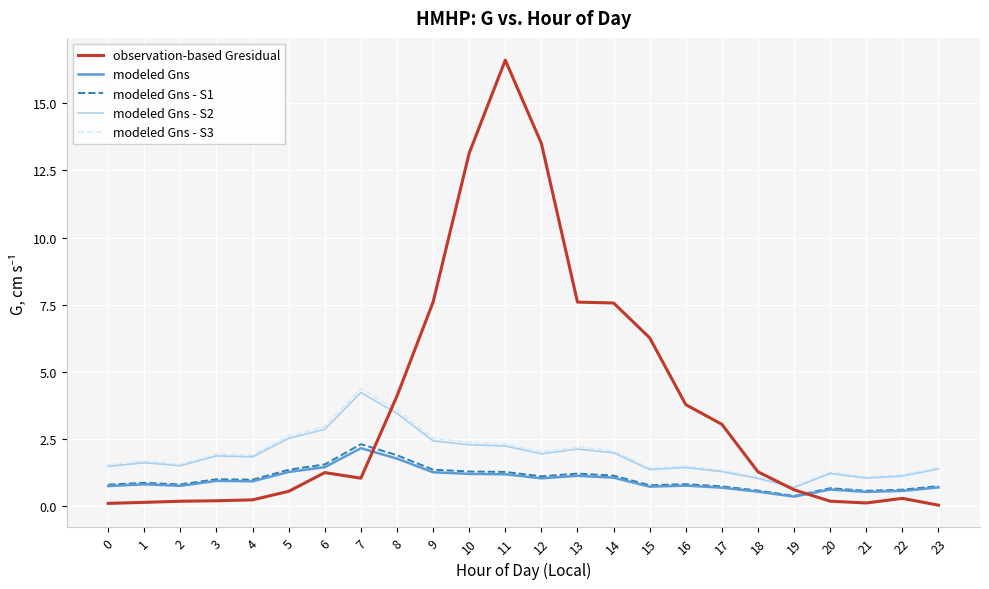

Read the modeled Gns - S2 value at 1.

1.6